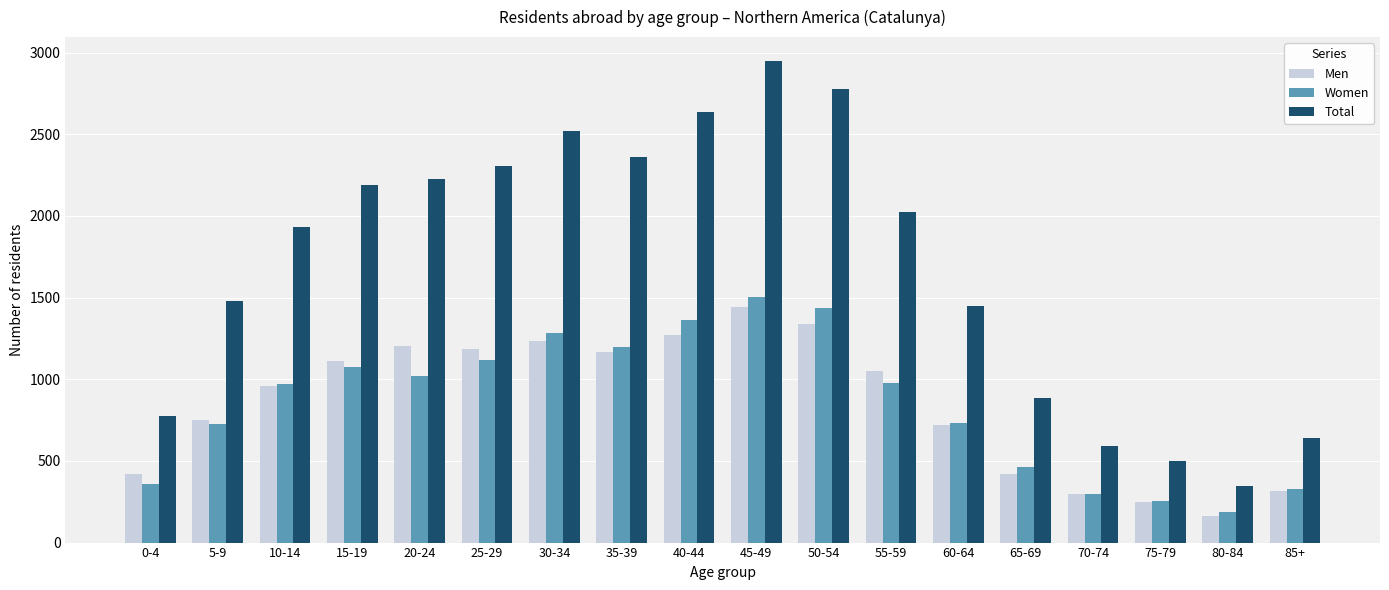

What is the sum of the Total values at 75-79 and 65-69?

1387